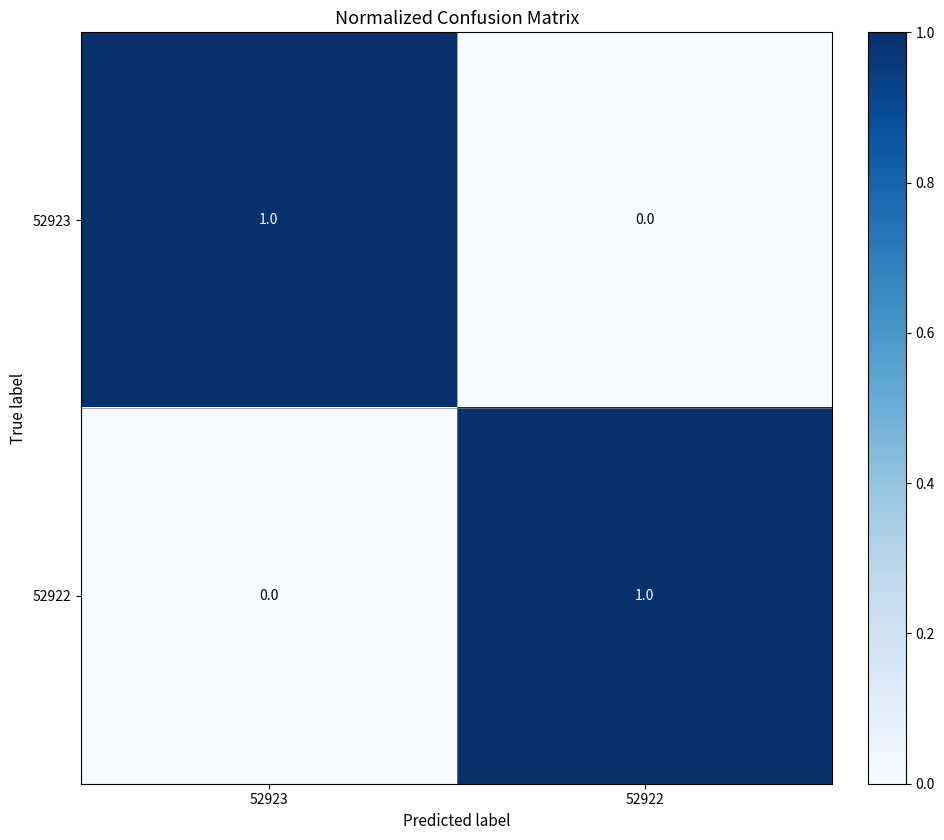

Which category has the lowest value in the 52923 series?

52922